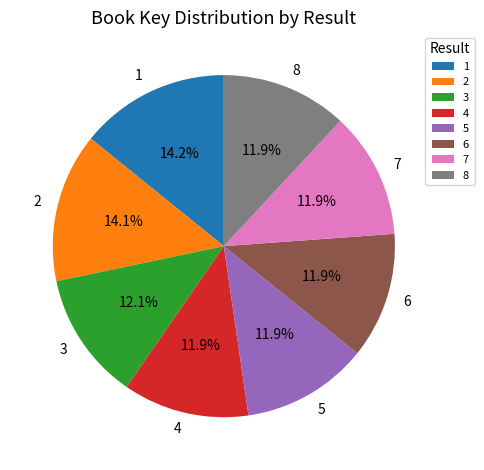

Count the number of slices in the pie.

8